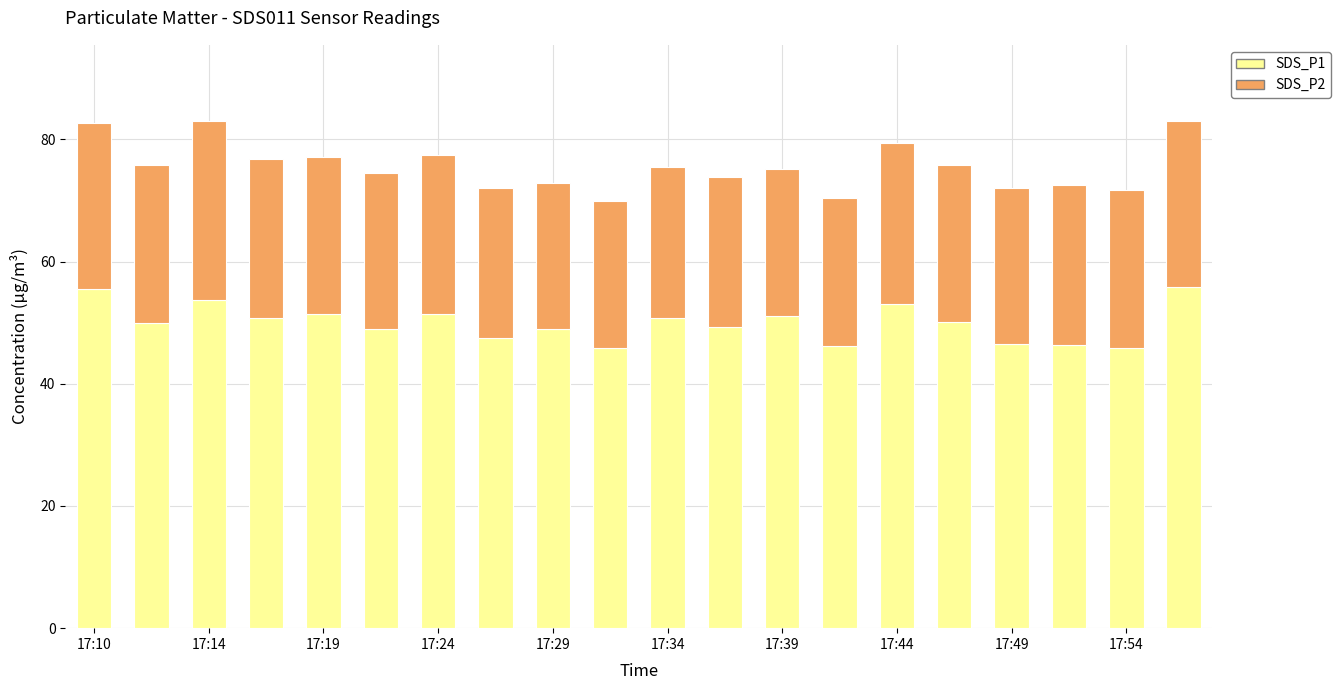

What is the difference between the second highest and second lowest values in the SDS_P1 series?

9.7